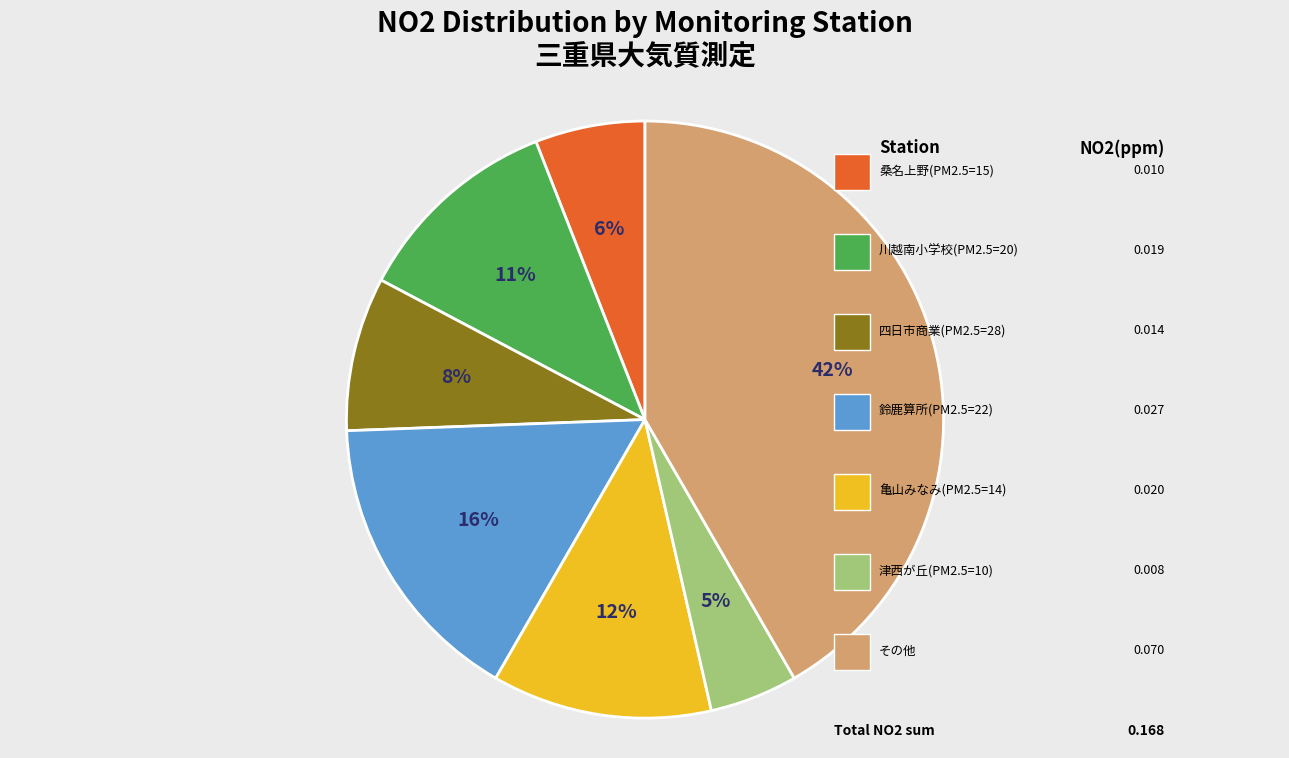

To the nearest percent, what is the average slice percentage?

14%